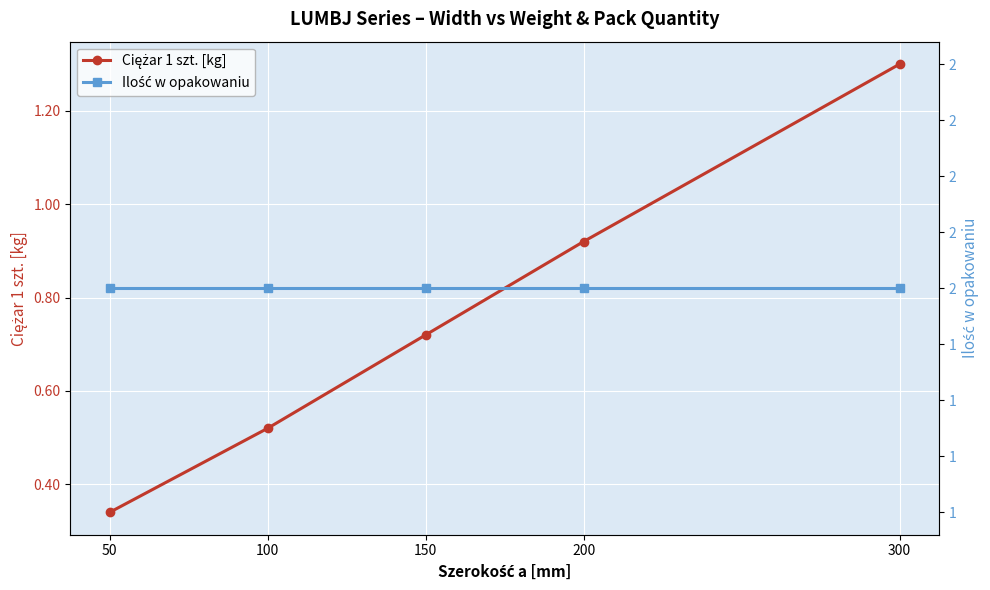

Which label corresponds to the largest value in the chart?

50